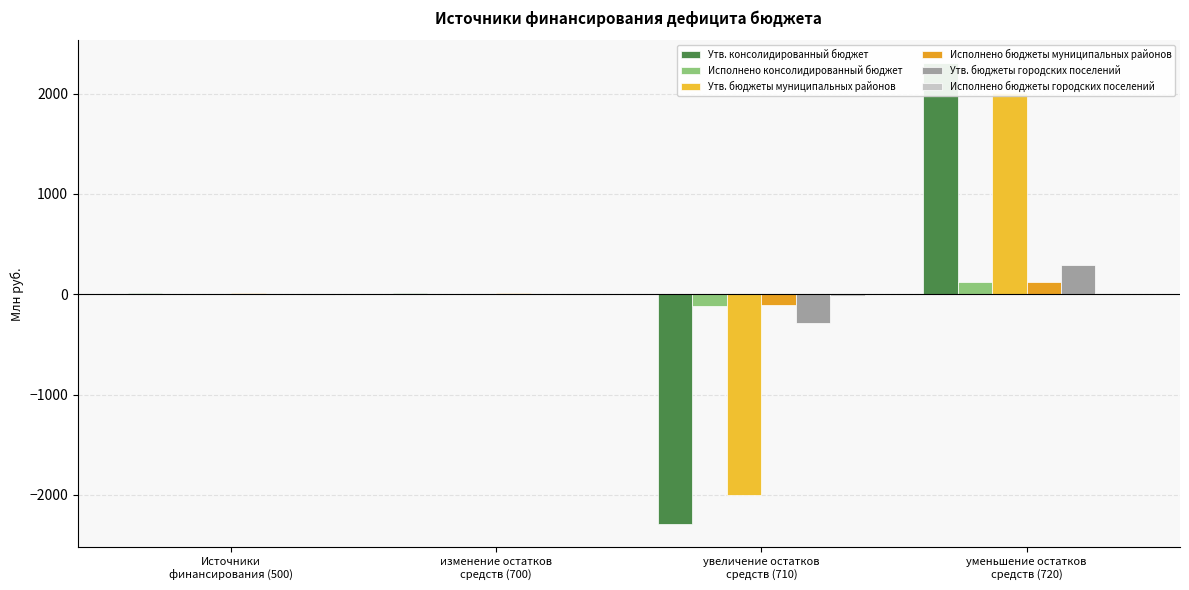

True or false: Исполнено бюджеты муниципальных районов has a value of -23.3 at увеличение остатков
средств (710).

False